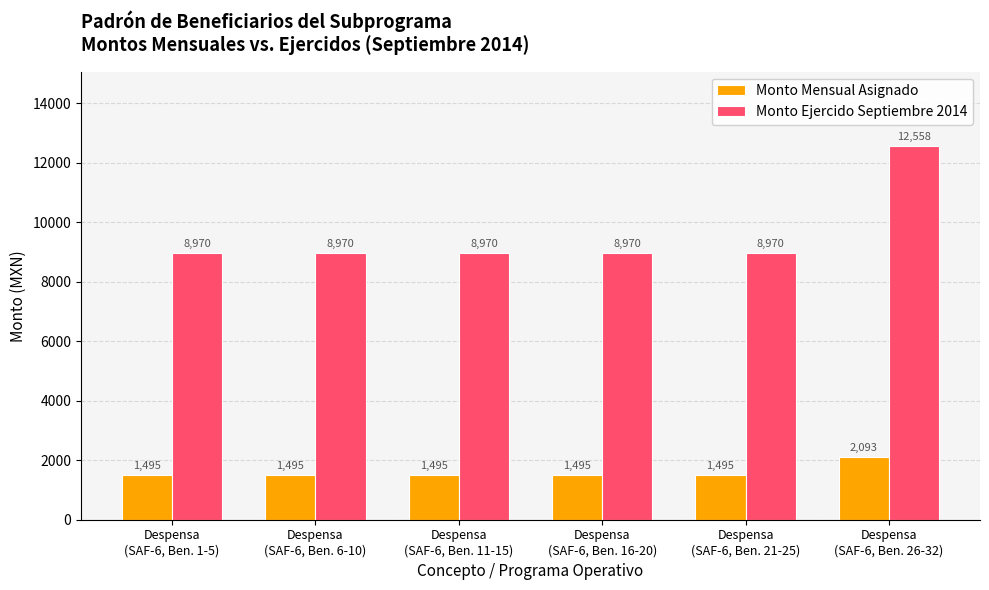

What is the spread (max minus min) of values at Despensa
(SAF-6, Ben. 1-5)?

7475